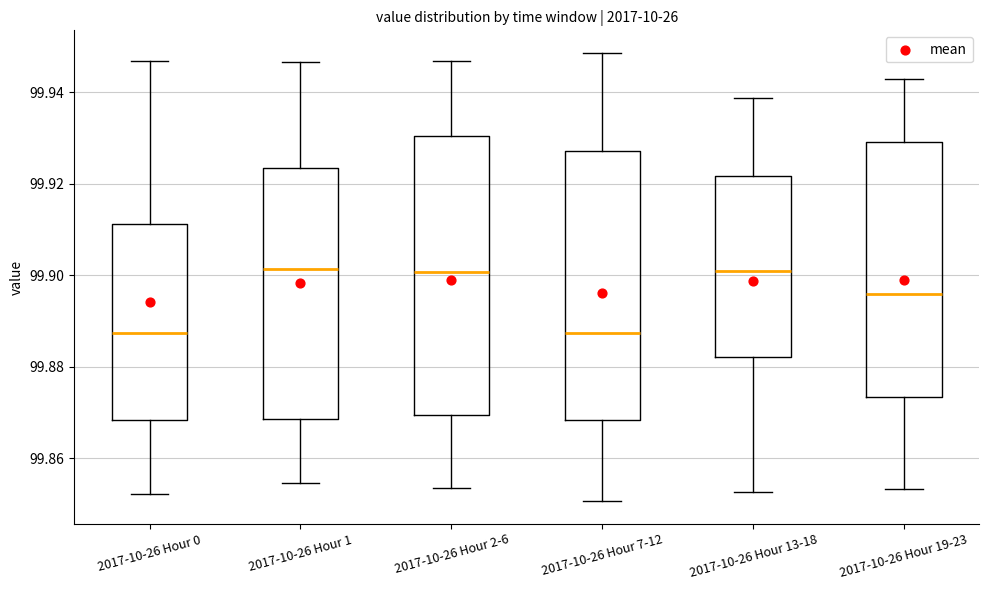

Reading left to right, transcribe this box plot: for each box, give where its median line is, the range the box spans, and where its two whiskers end, as read against the y-axis. The values are not printed on the chart, so give them approximately, as read against the axis.

2017-10-26 Hour 0: median 99.888, box 99.868 to 99.912, whiskers 99.852 to 99.946
2017-10-26 Hour 1: median 99.902, box 99.868 to 99.924, whiskers 99.854 to 99.946
2017-10-26 Hour 2-6: median 99.900, box 99.870 to 99.930, whiskers 99.854 to 99.946
2017-10-26 Hour 7-12: median 99.888, box 99.868 to 99.928, whiskers 99.850 to 99.948
2017-10-26 Hour 13-18: median 99.900, box 99.882 to 99.922, whiskers 99.852 to 99.938
2017-10-26 Hour 19-23: median 99.896, box 99.874 to 99.930, whiskers 99.854 to 99.942